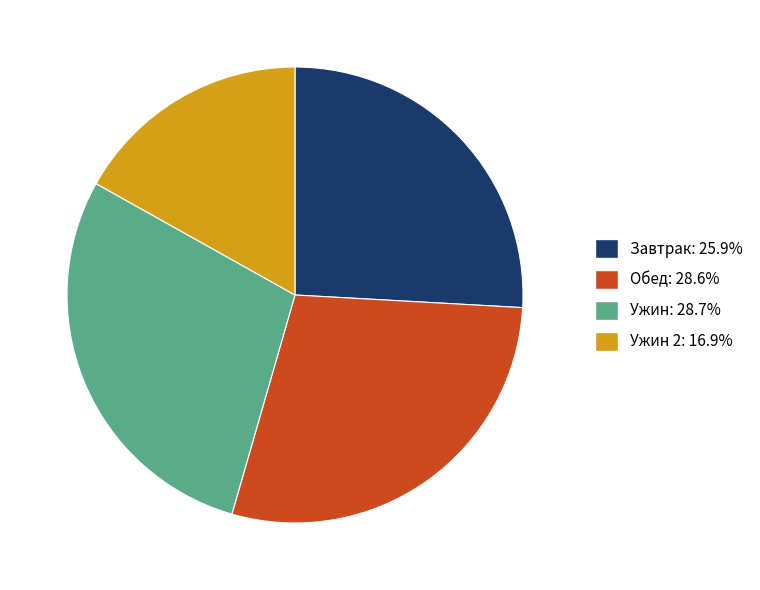

Count the number of slices in the pie.

4